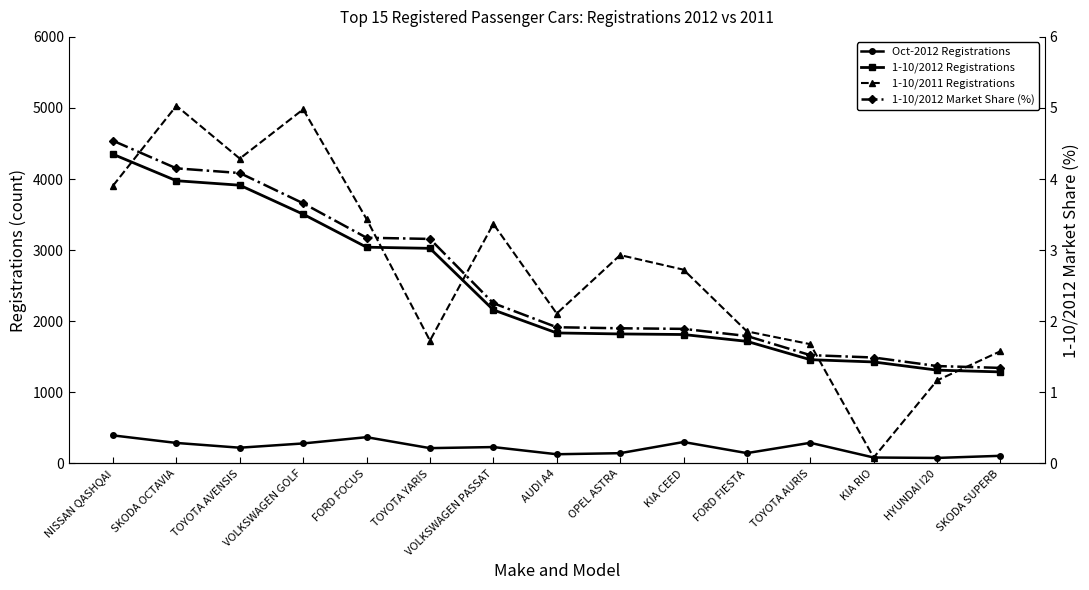

Rank the series at TOYOTA YARIS from lowest to highest value.

1-10/2012 Market Share (%), Oct-2012 Registrations, 1-10/2011 Registrations, 1-10/2012 Registrations